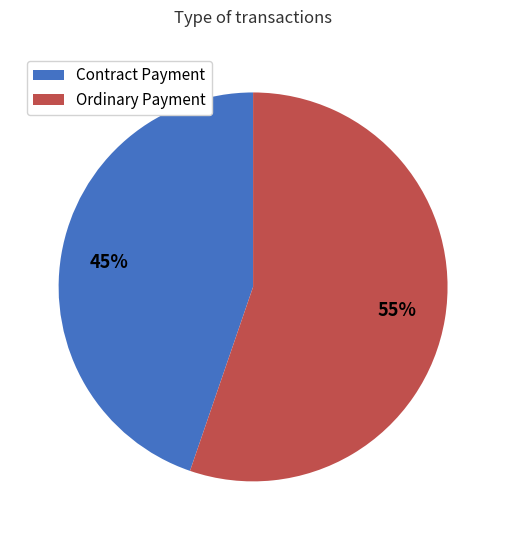

Which category has the biggest portion of the pie?

Ordinary Payment